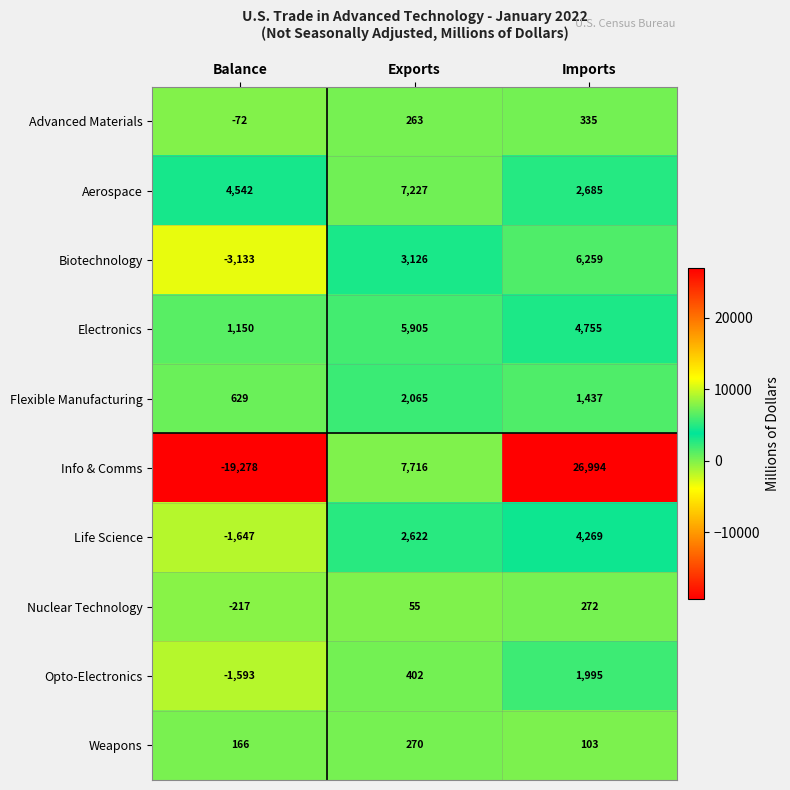

Count the number of data series in this chart.

10